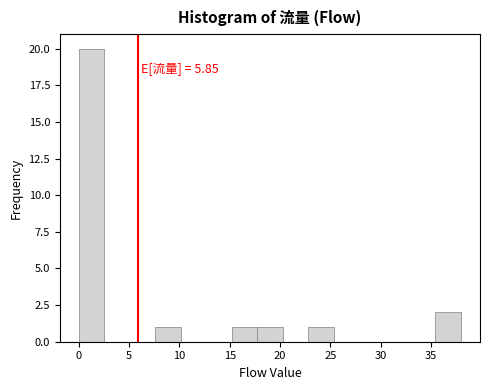

Over which range of the x-axis is the bar tallest?

0.0 to 2.5